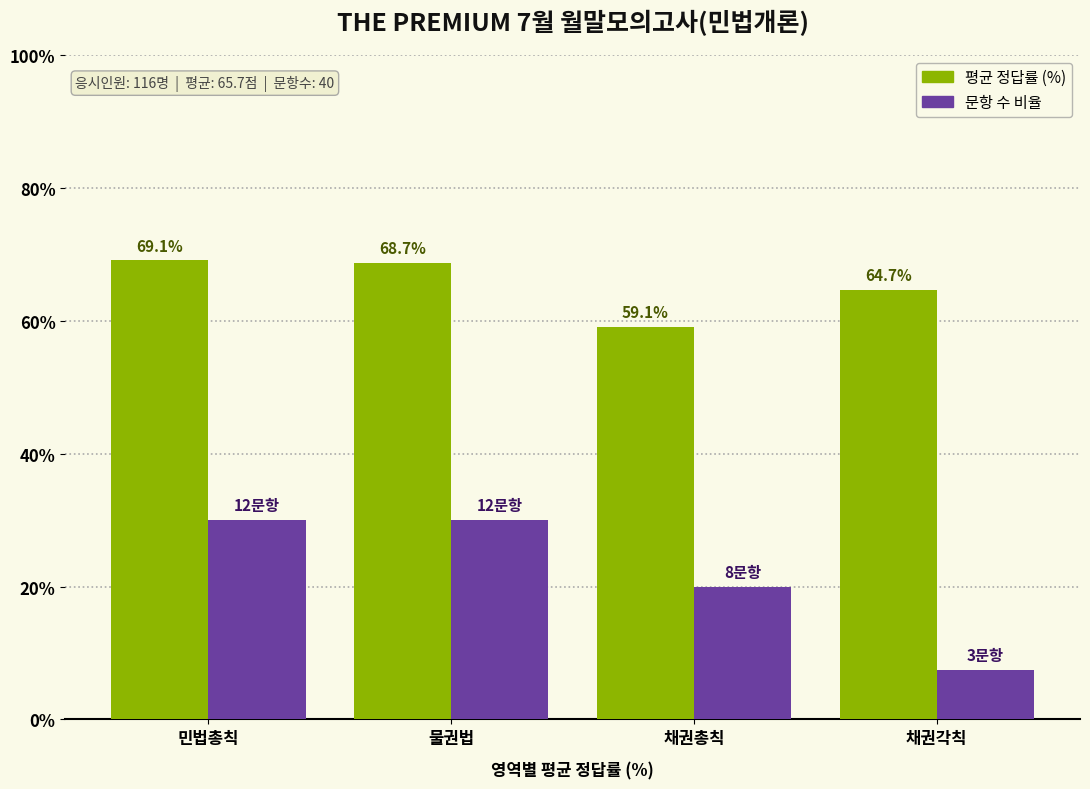

What is the total value across all series at 물권법?

98.7